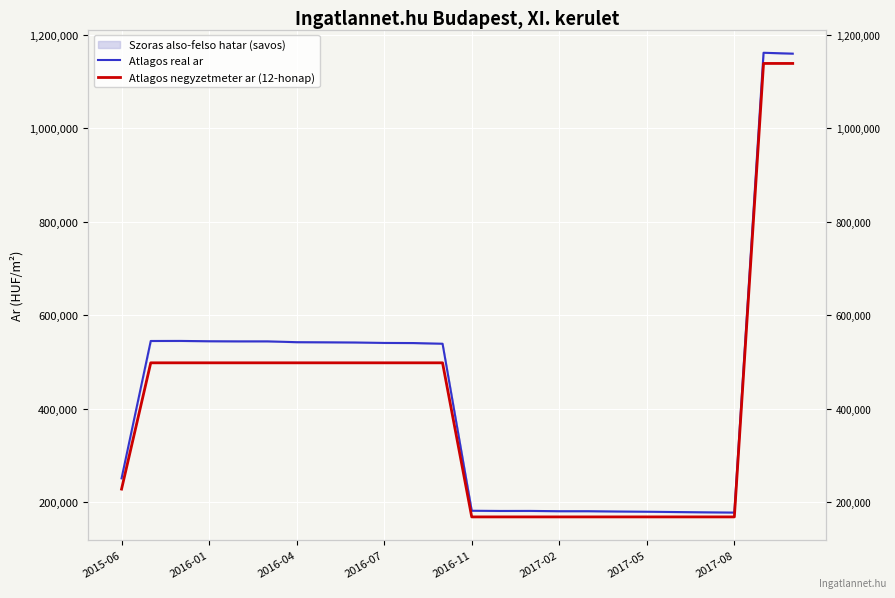

How many data points in Atlagos real ar are less than 540604?

12